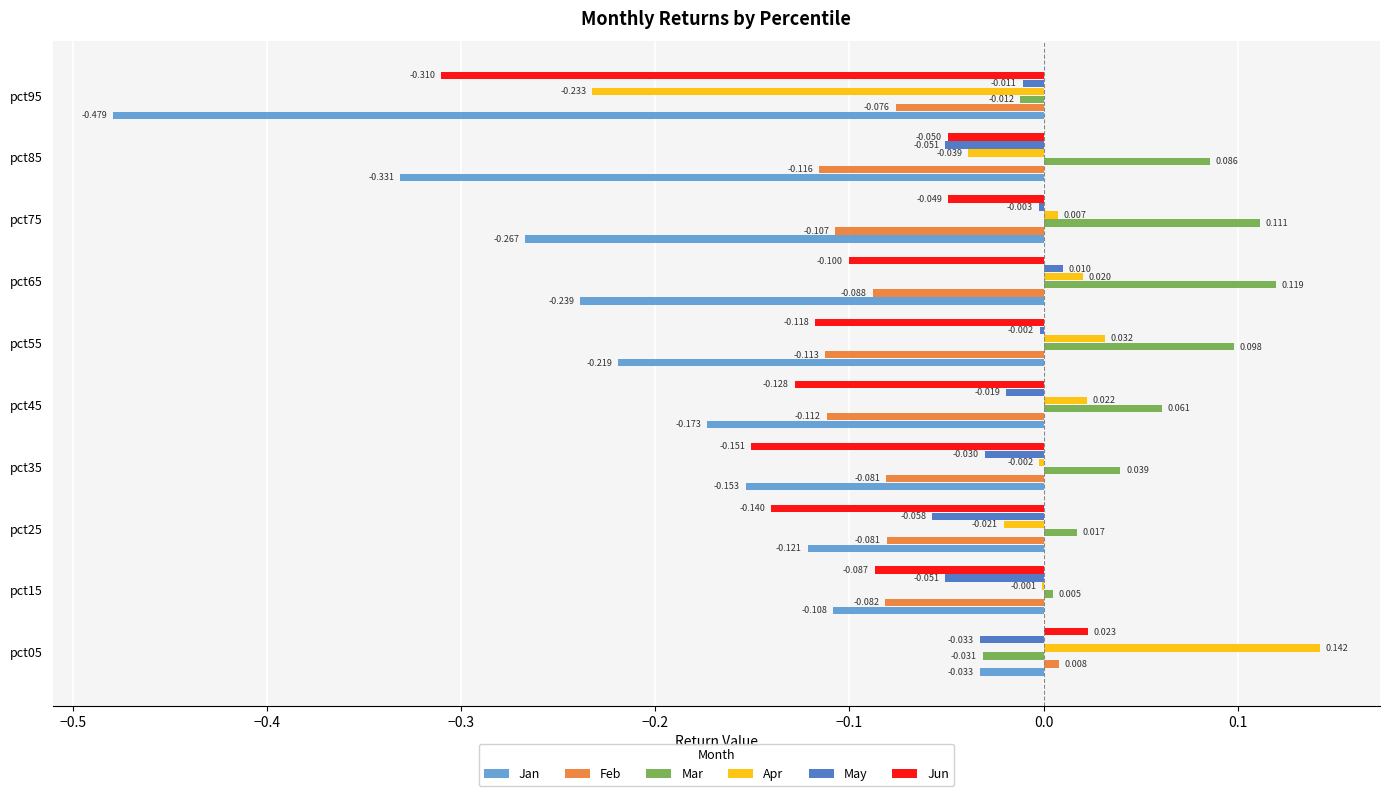

Which series has the largest total across all categories?

Mar